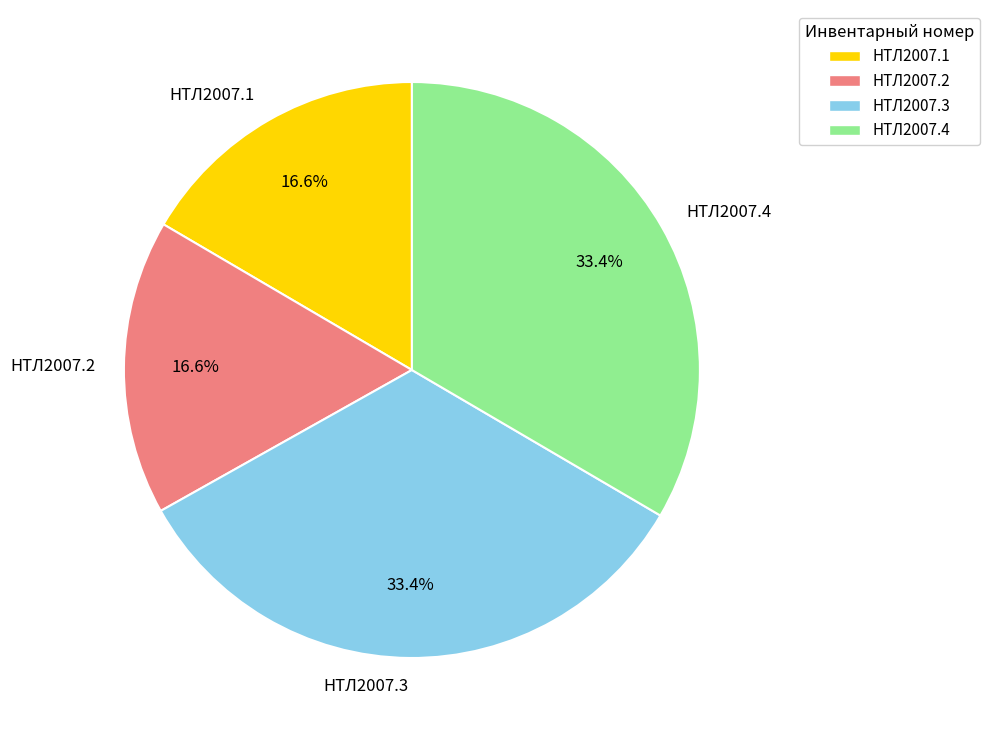

To the nearest percent, what is the difference between the largest and smallest slice percentages?

17%